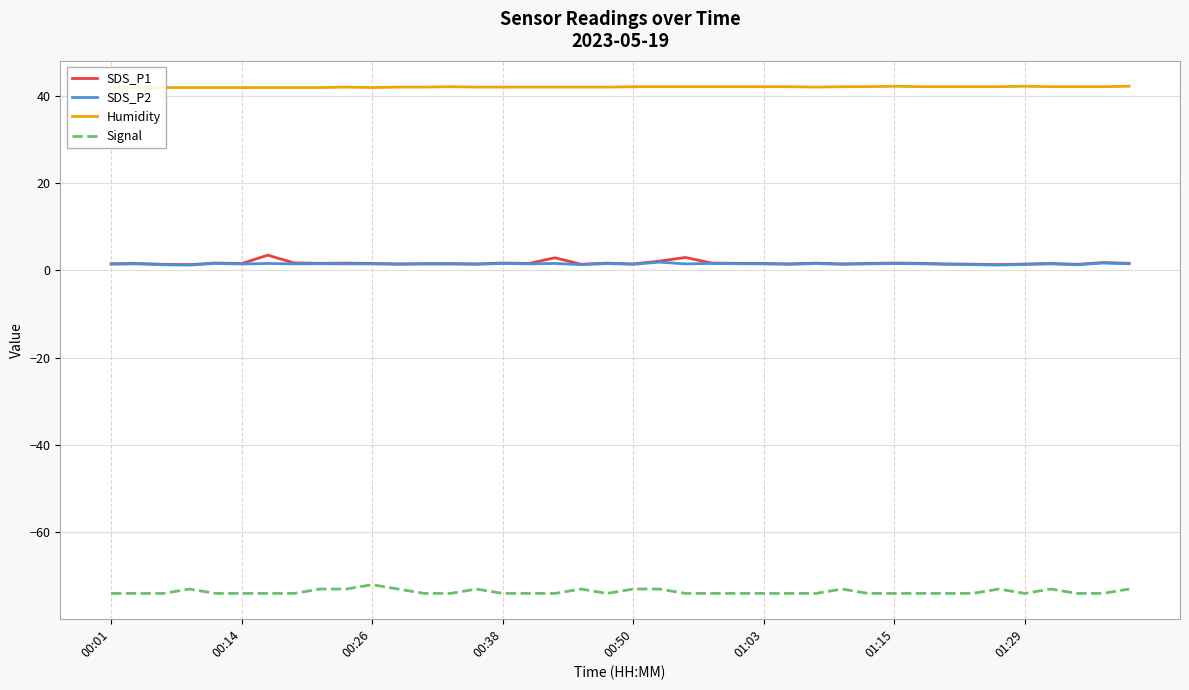

True or false: Signal and SDS_P2 intersect in this chart.

False